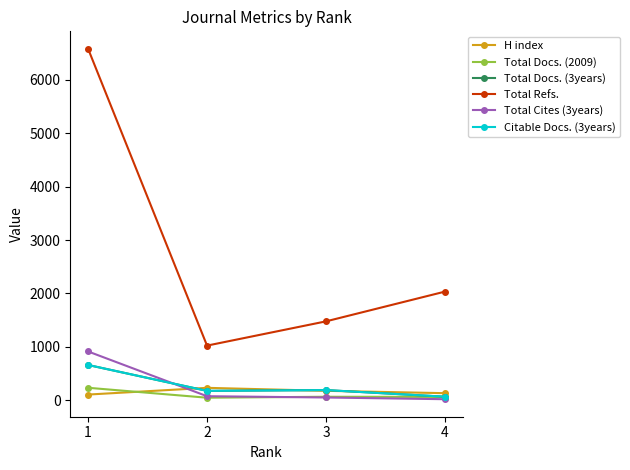

True or false: H index and Total Refs. cross at least once.

False